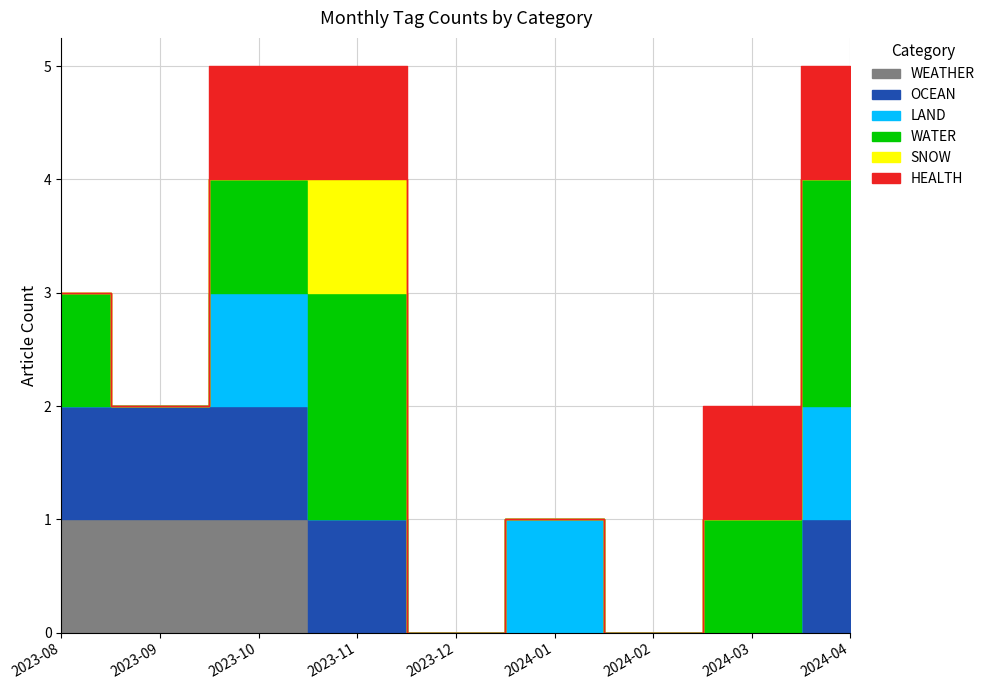

How many data points in WATER are less than 1?

4